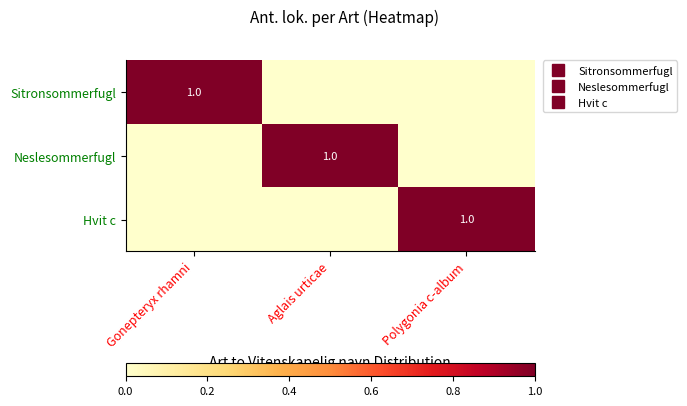

What is the difference between the Neslesommerfugl values at Aglais urticae and Polygonia c-album?

1